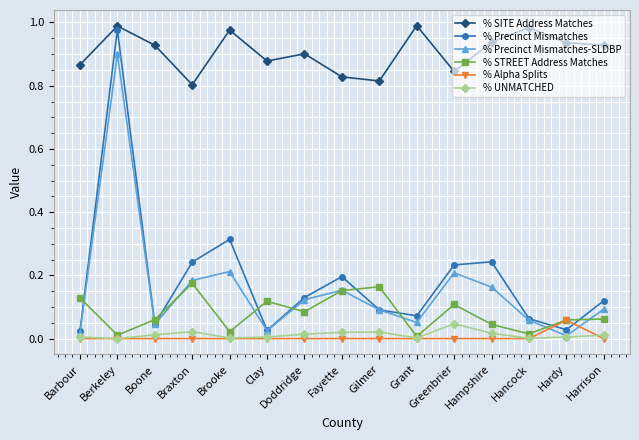

At which category does % Precinct Mismatches-SLDBP reach its first local peak?

Berkeley